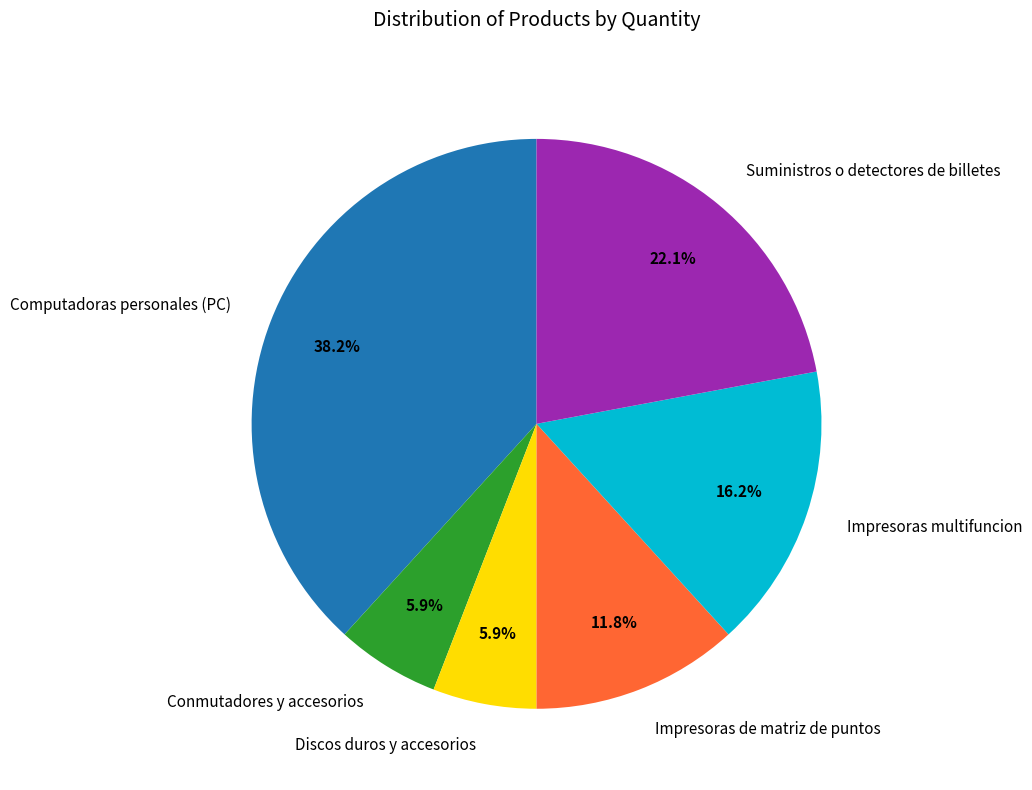

Is it true that Impresoras multifuncion is 4% of the pie?

False